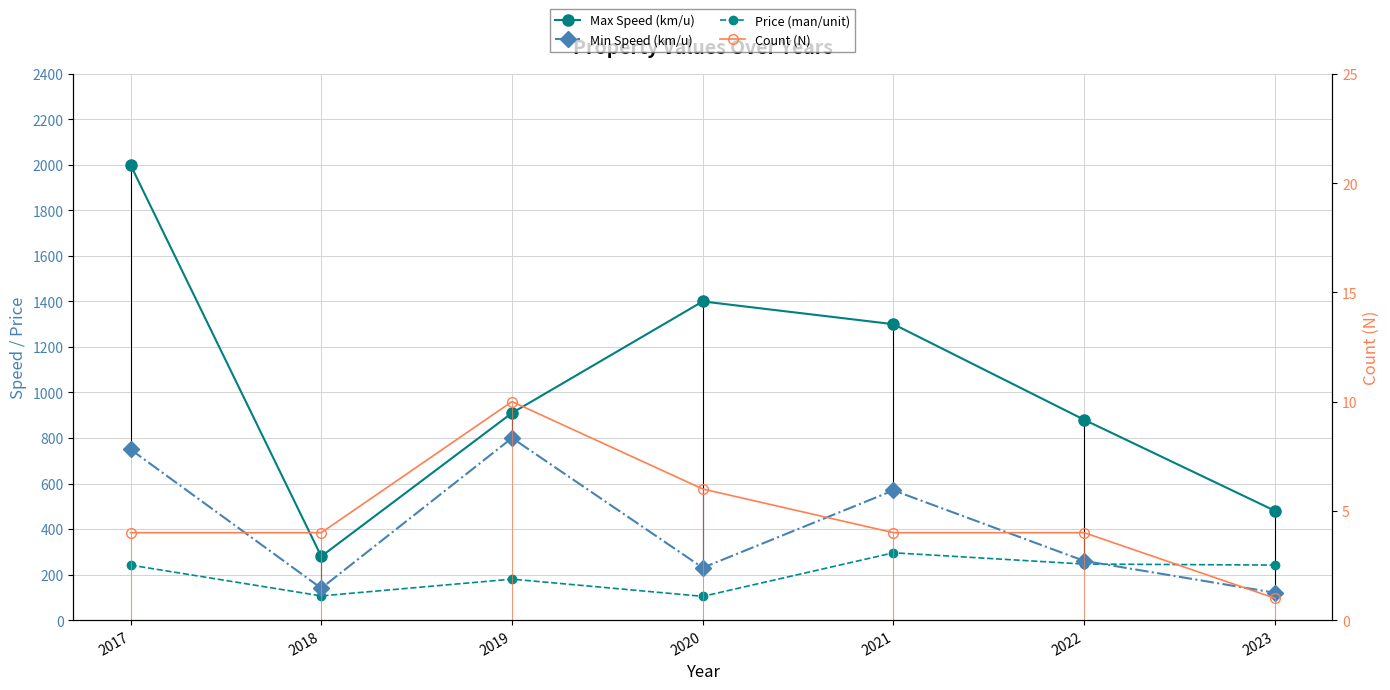

What is the difference between the highest and lowest values at 2022?

876.0